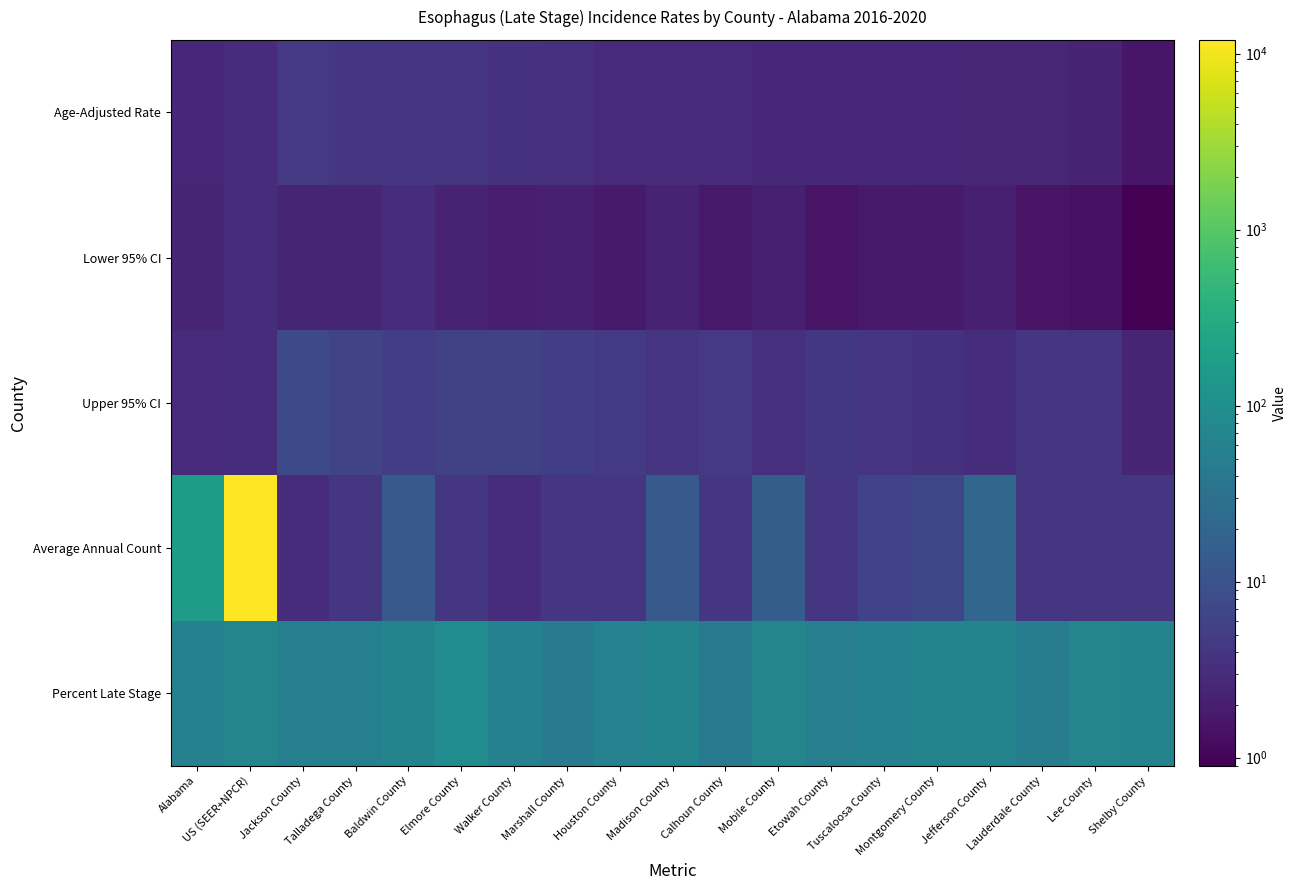

Reading left to right, extract all data points from this chart.

Age-Adjusted Rate: Alabama=2.6	US (SEER+NPCR)=3.0	Jackson County=4.3	Talladega County=4.0	Baldwin County=3.9	Elmore County=3.7	Walker County=3.5	Marshall County=3.4	Houston County=2.9	Madison County=2.9	Calhoun County=2.8	Mobile County=2.7	Etowah County=2.6	Tuscaloosa County=2.6	Montgomery County=2.6	Jefferson County=2.5	Lauderdale County=2.5	Lee County=2.3	Shelby County=1.6
Lower 95% CI: Alabama=2.4	US (SEER+NPCR)=3.0	Jackson County=2.4	Talladega County=2.4	Baldwin County=3.0	Elmore County=2.2	Walker County=2.0	Marshall County=2.1	Houston County=1.8	Madison County=2.2	Calhoun County=1.7	Mobile County=2.1	Etowah County=1.5	Tuscaloosa County=1.7	Montgomery County=1.8	Jefferson County=2.1	Lauderdale County=1.5	Lee County=1.4	Shelby County=0.9
Upper 95% CI: Alabama=2.8	US (SEER+NPCR)=3.0	Jackson County=7.3	Talladega County=6.3	Baldwin County=5.1	Elmore County=5.8	Walker County=5.8	Marshall County=5.2	Houston County=4.6	Madison County=3.7	Calhoun County=4.3	Mobile County=3.4	Etowah County=4.2	Tuscaloosa County=3.7	Montgomery County=3.6	Jefferson County=3.1	Lauderdale County=4.1	Lee County=3.7	Shelby County=2.4
Average Annual Count: Alabama=169.0	US (SEER+NPCR)=11982.0	Jackson County=3.0	Talladega County=4.0	Baldwin County=13.0	Elmore County=4.0	Walker County=3.0	Marshall County=4.0	Houston County=4.0	Madison County=13.0	Calhoun County=4.0	Mobile County=15.0	Etowah County=4.0	Tuscaloosa County=6.0	Montgomery County=7.0	Jefferson County=21.0	Lauderdale County=4.0	Lee County=4.0	Shelby County=4.0
Percent Late Stage: Alabama=58.8	US (SEER+NPCR)=66.9	Jackson County=55.2	Talladega County=53.8	Baldwin County=65.7	Elmore County=86.4	Walker County=58.6	Marshall County=45.8	Houston County=60.0	Madison County=64.4	Calhoun County=45.7	Mobile County=68.9	Etowah County=52.8	Tuscaloosa County=58.5	Montgomery County=66.0	Jefferson County=65.2	Lauderdale County=48.6	Lee County=66.7	Shelby County=62.5